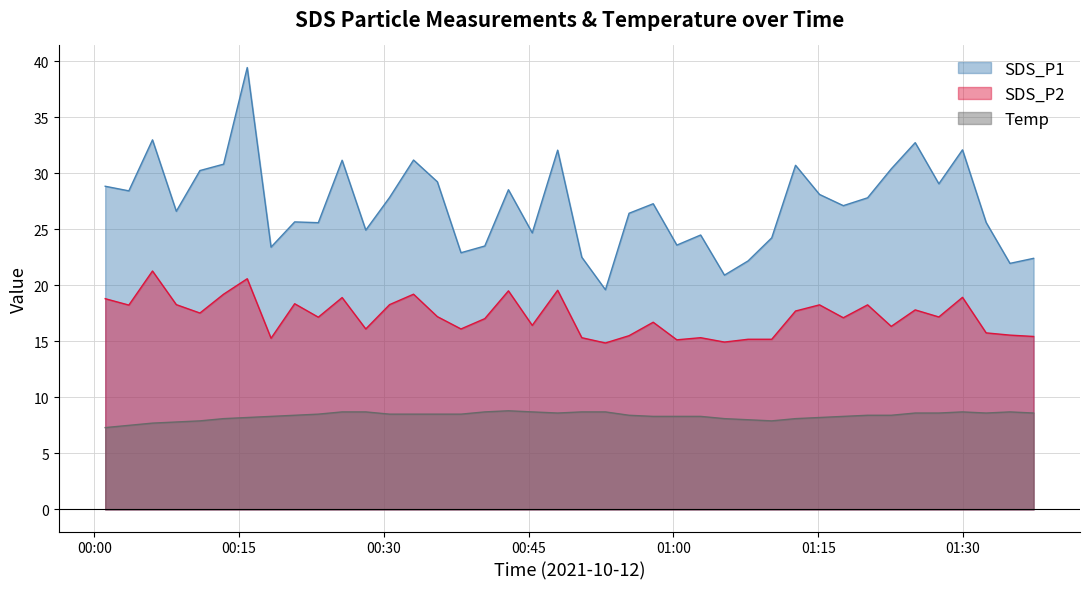

What is the total value across all series at 2021/10/12 00:18:18?

47.0